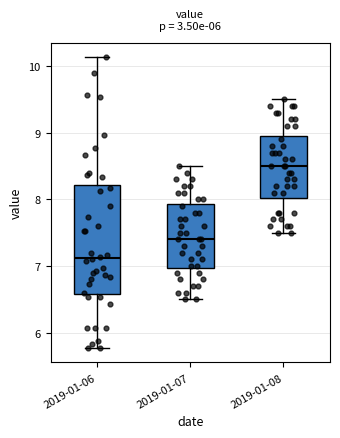

Which box is the tallest, from its lower edge to its upper edge?

2019-01-06